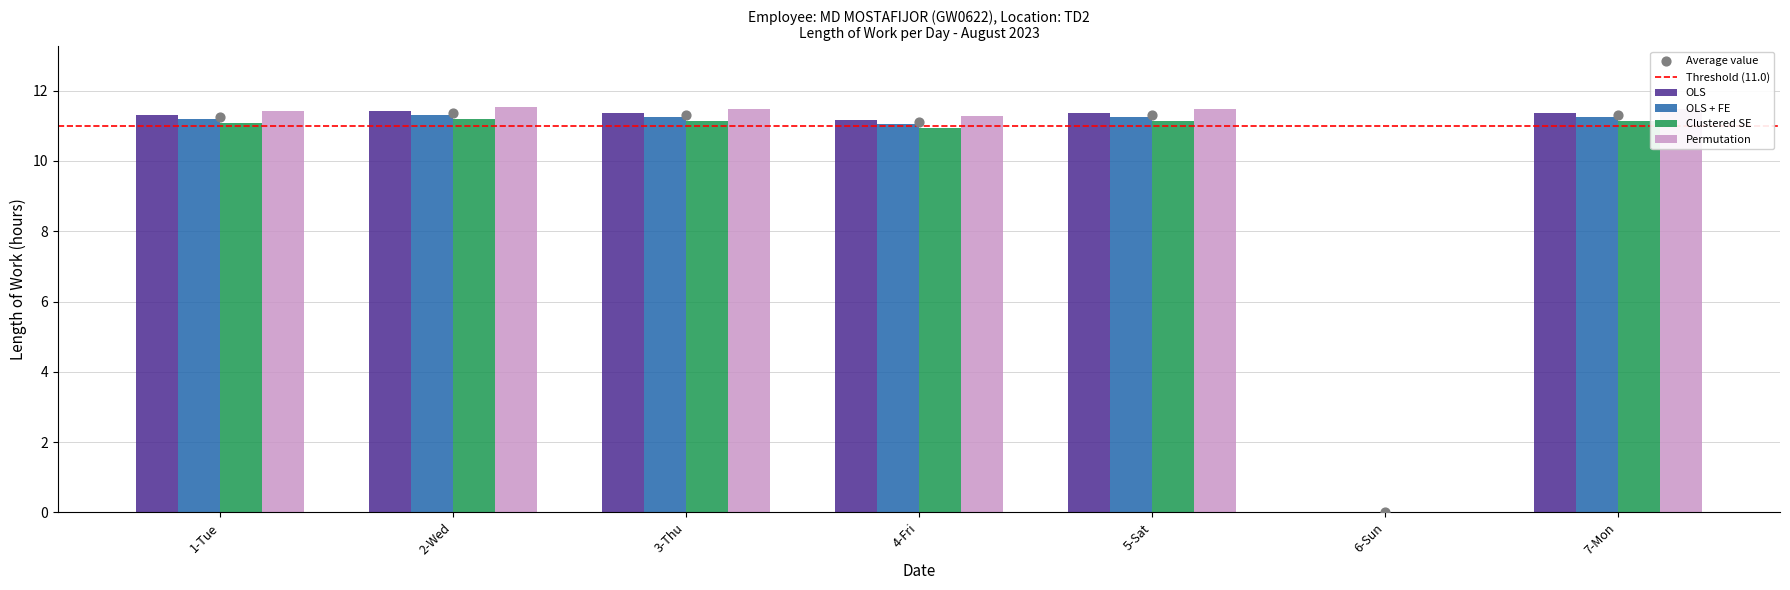

The value of Permutation at 4-Fri is 11.3. True or false?

True